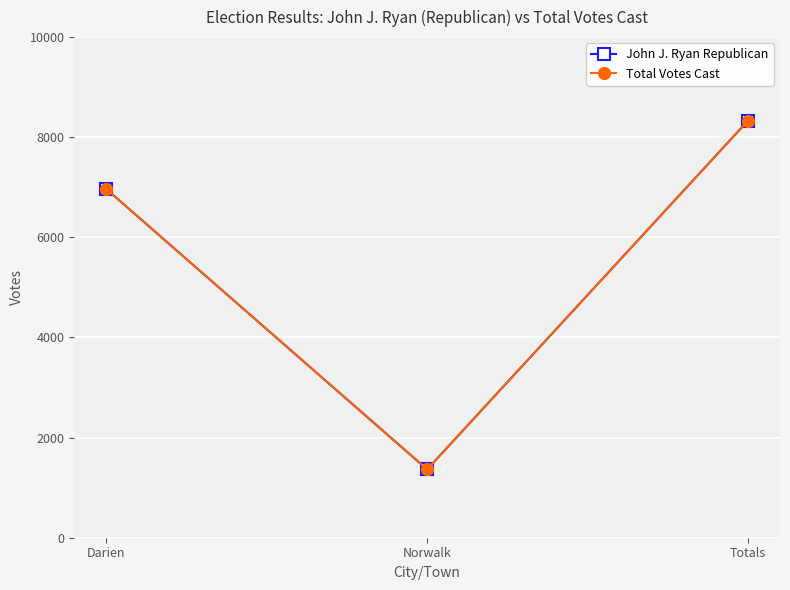

What is the total value across all series at Norwalk?

2730